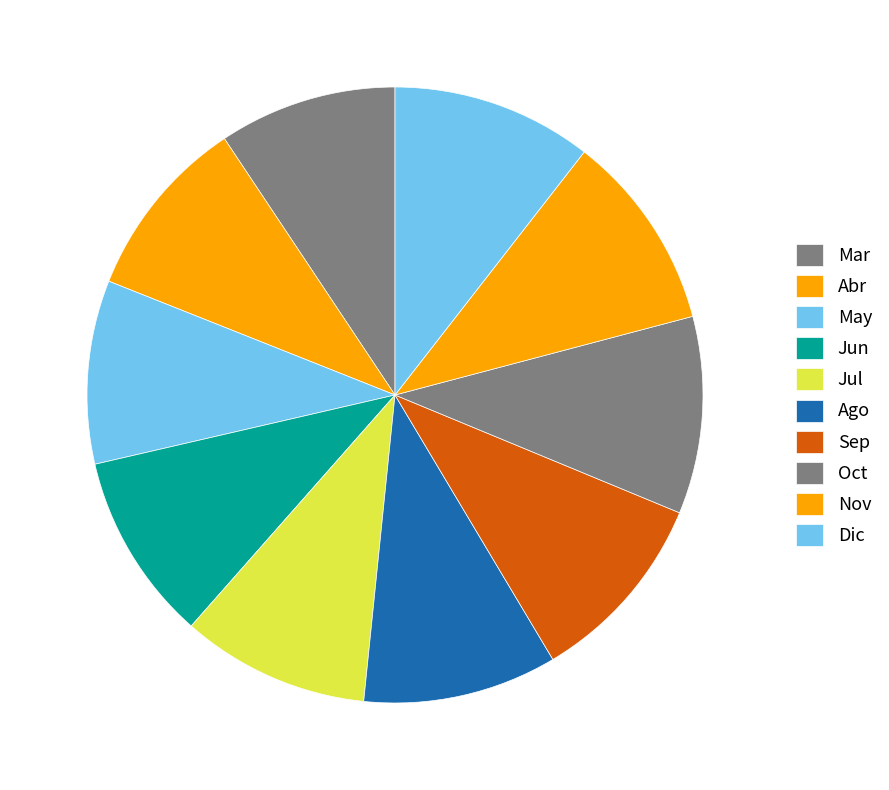

How many segments does this pie chart have?

10